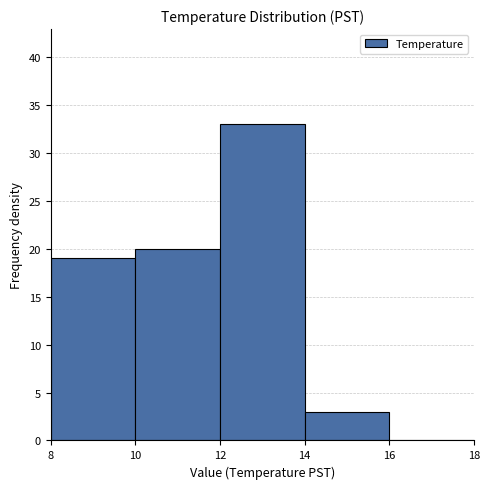

How tall is the bar that spans 10 to 12 on the x-axis? The values are not printed on the chart, so give them approximately, as read against the axis.

20